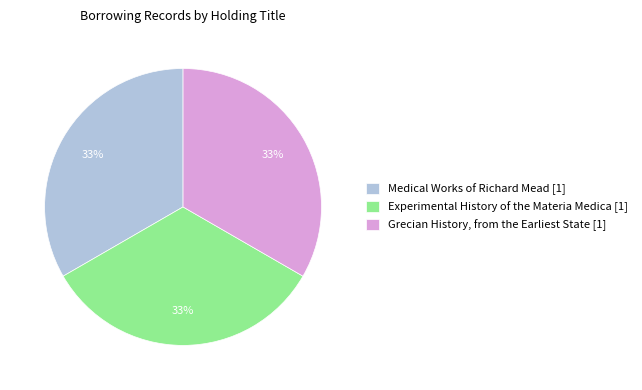

To the nearest percent, what portion does Medical Works of Richard Mead [1] represent?

33%